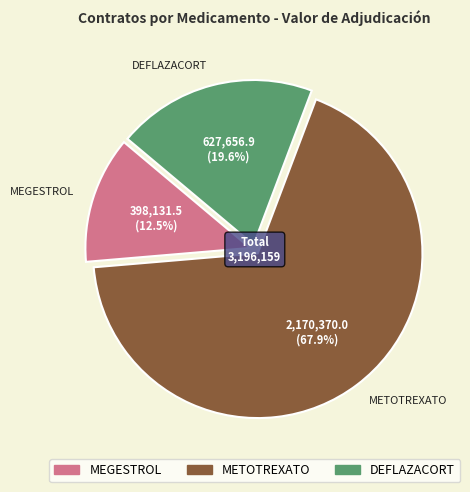

To the nearest percent, what is the average slice percentage?

33%